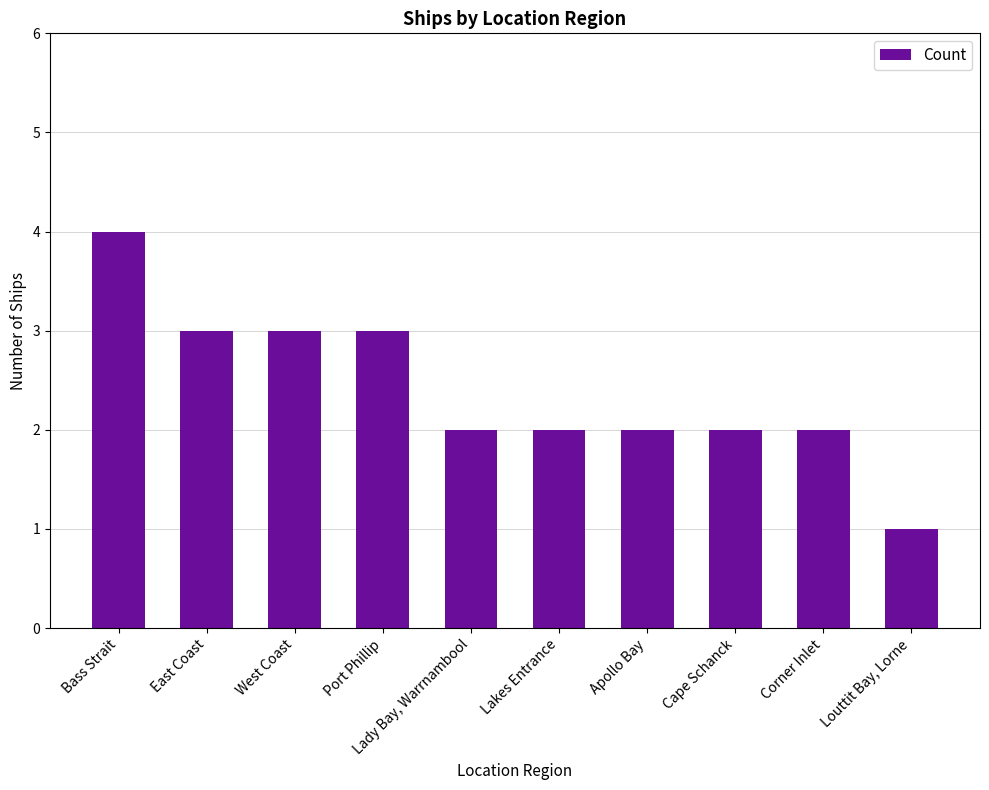

Reading left to right, transcribe all the data shown in this chart.

4	3	3	3	2	2	2	2	2	1